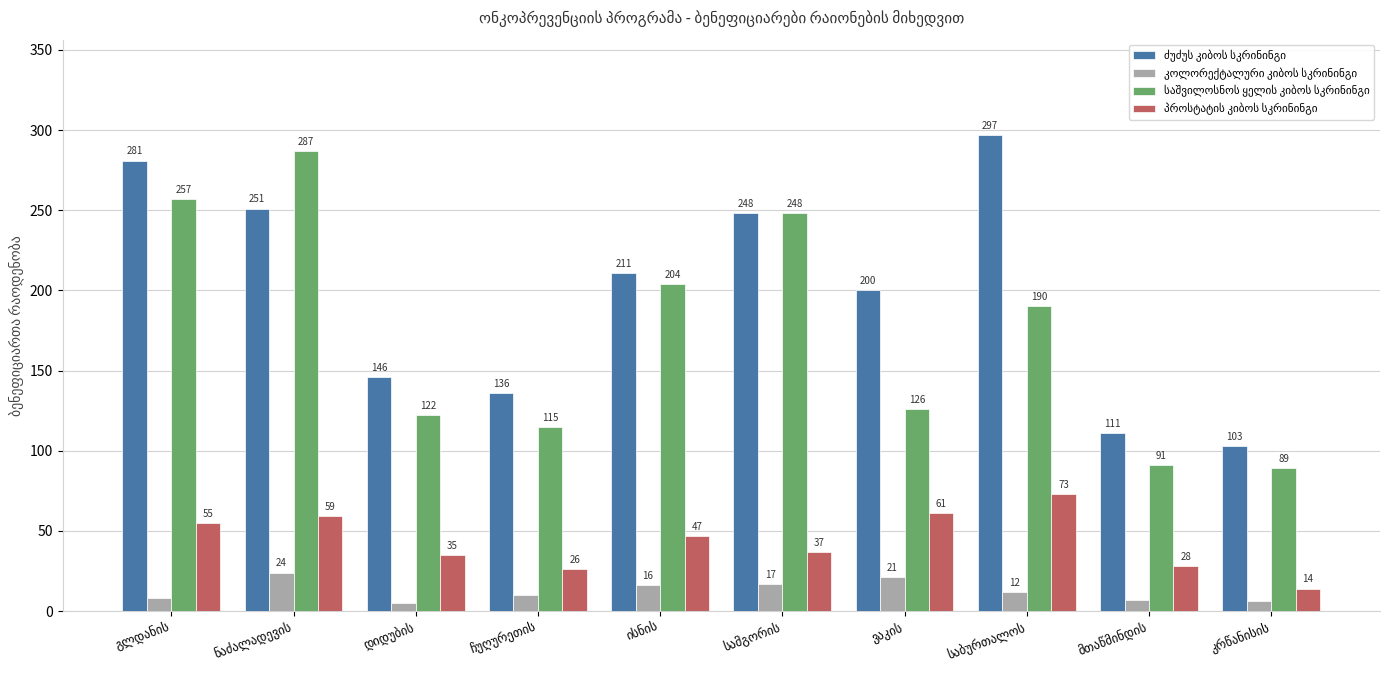

Are the bars horizontal?

No